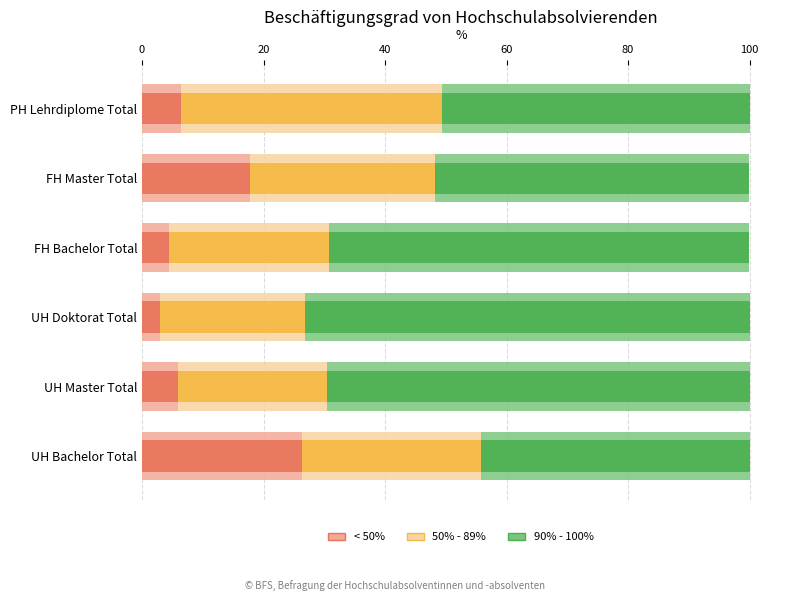

Is the value of 50% - 89% at FH Bachelor Total greater than the value of 90% - 100% at UH Bachelor Total?

No